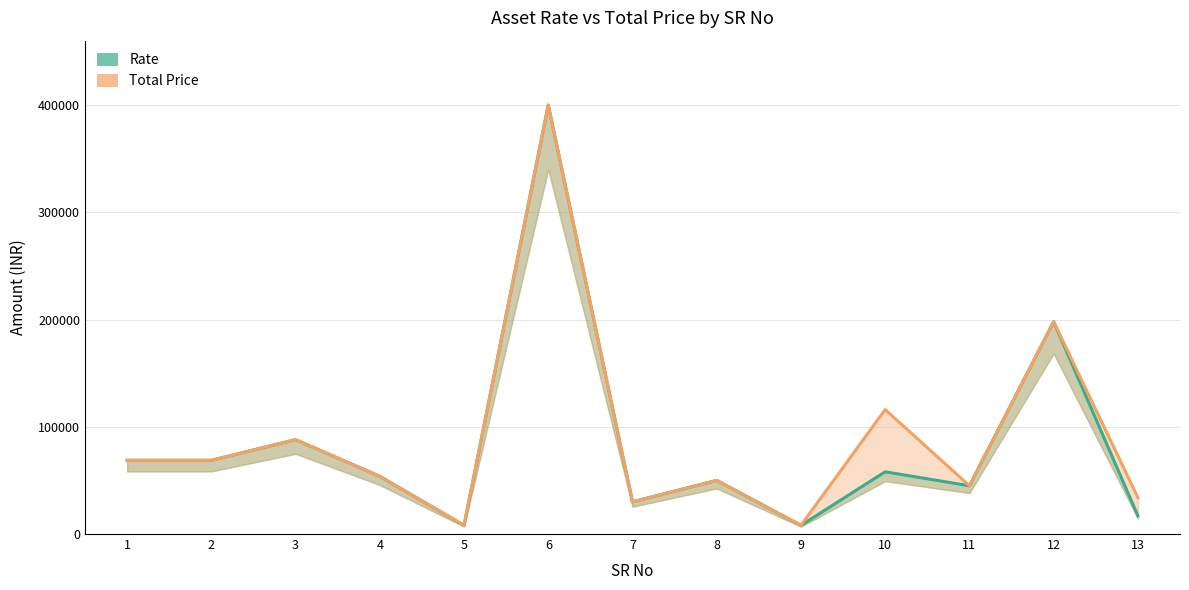

True or false: Total Price has more than 0 points higher than both neighbors.

True